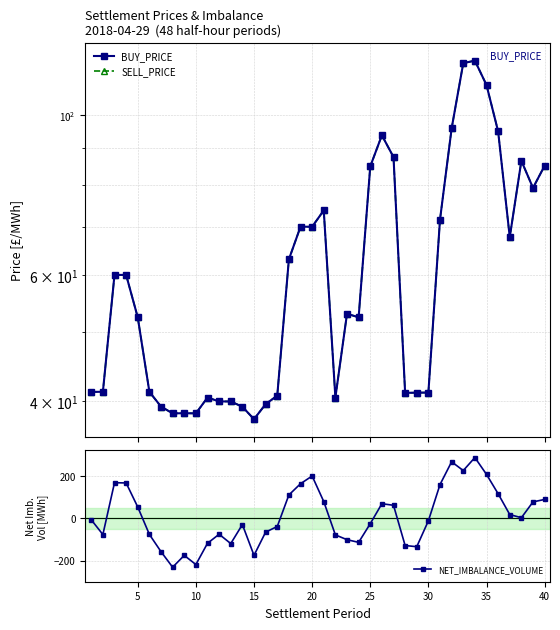

In BUY_PRICE, how many points are lower than both neighbors (excluding endpoints)?

8